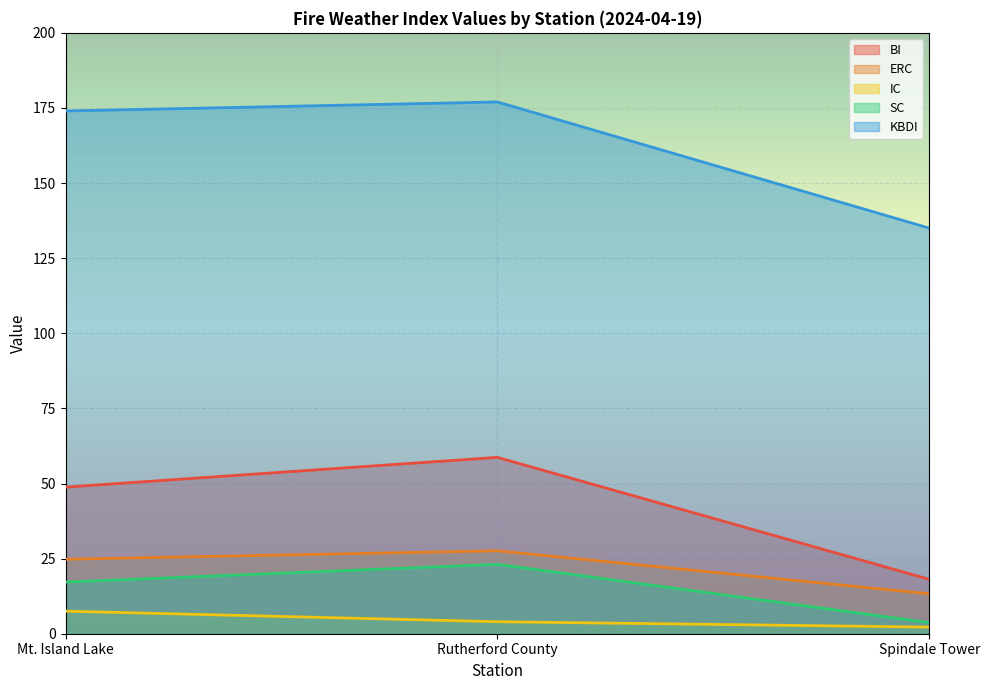

True or false: SC has a value of 5.4 at Spindale Tower.

False